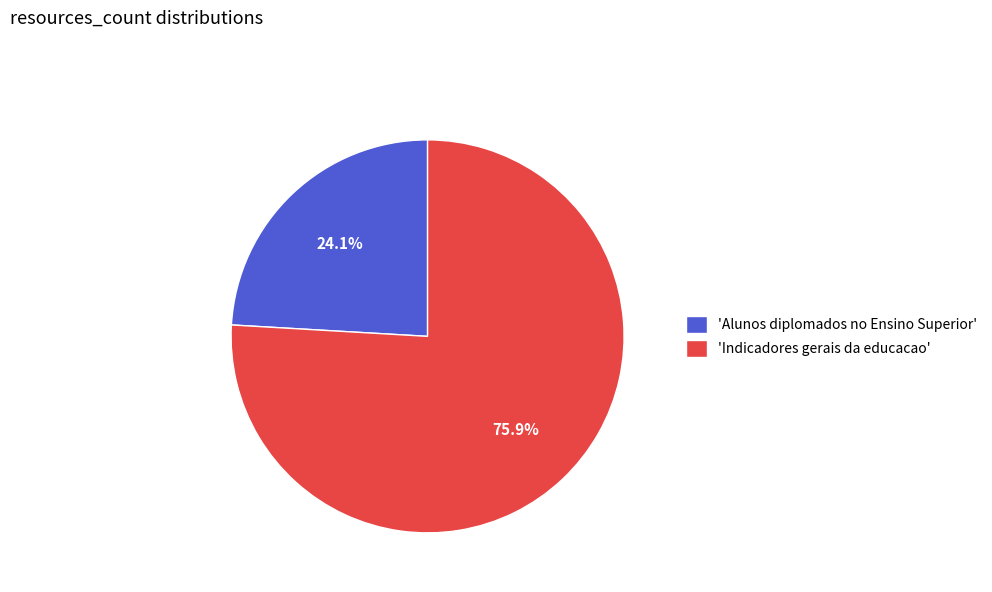

Approximately how many times larger is the value at 'Alunos diplomados no Ensino Superior' compared to 'Indicadores gerais da educacao'?

0.3